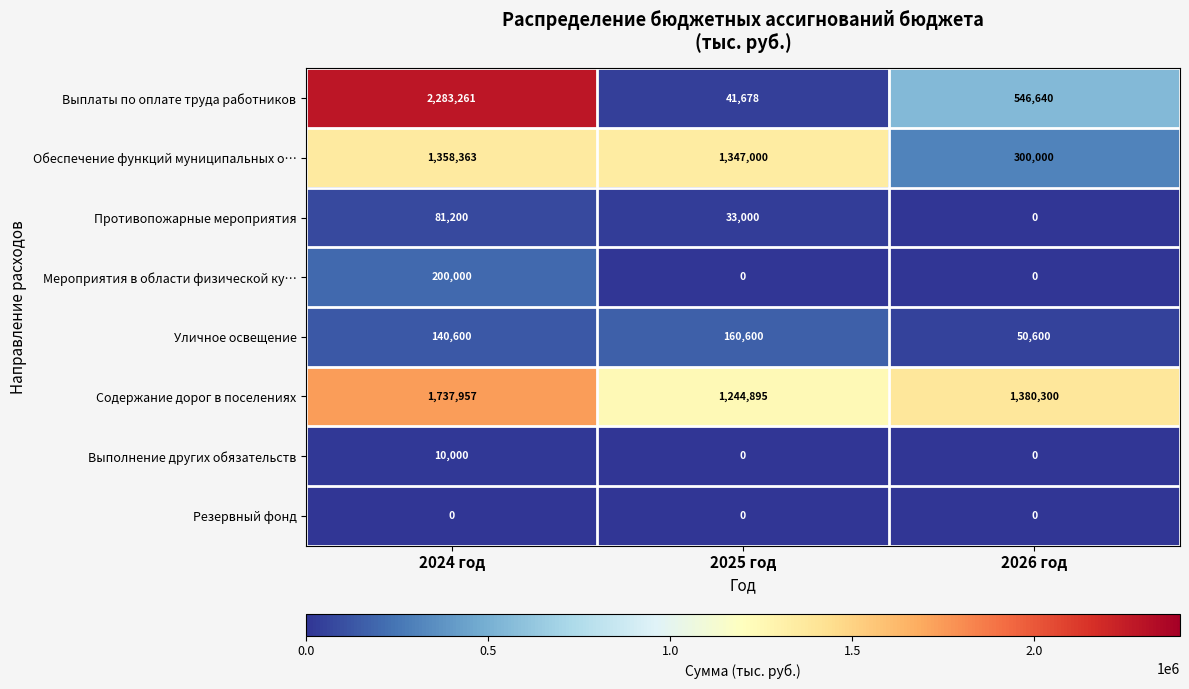

The value of Уличное освещение at 2024 год is 227633. True or false?

False